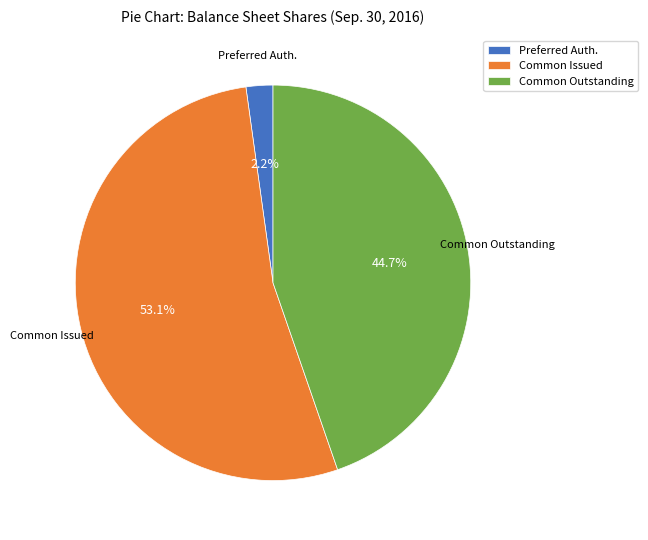

How many slices are in this pie chart?

3